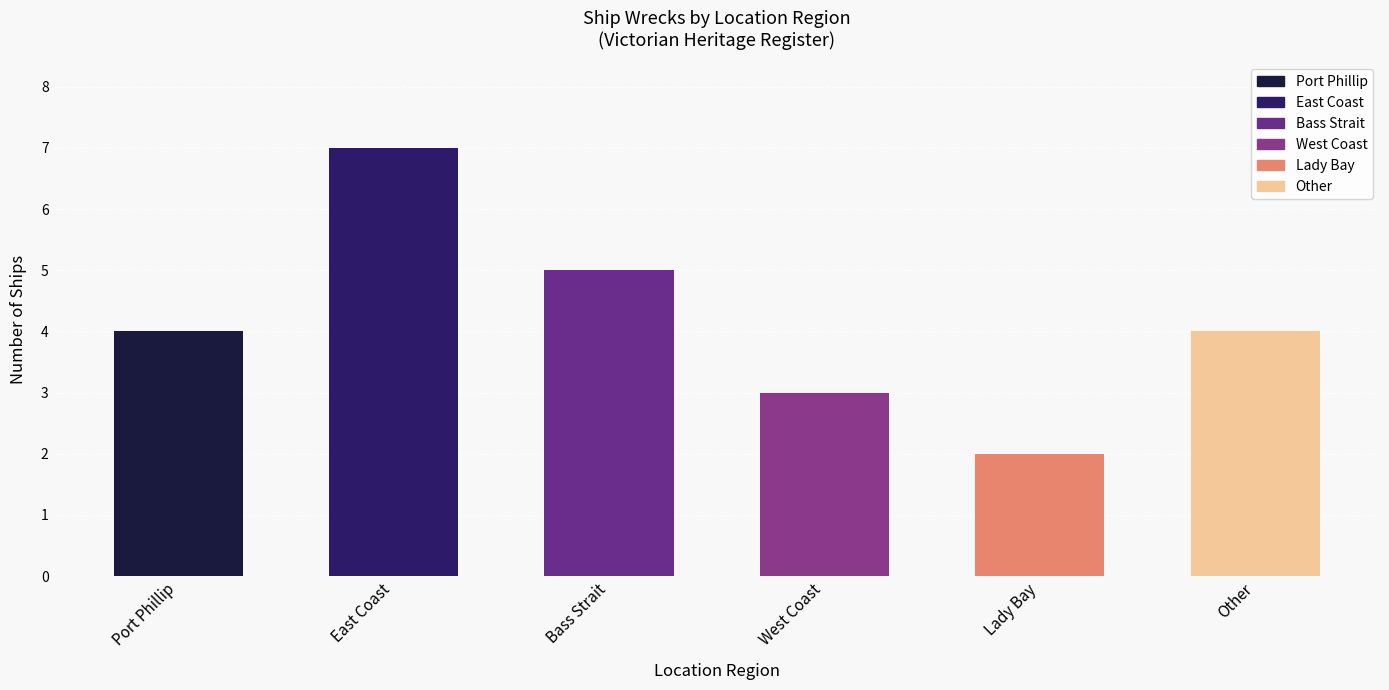

What is the label of the 2nd bar from the left?

East Coast